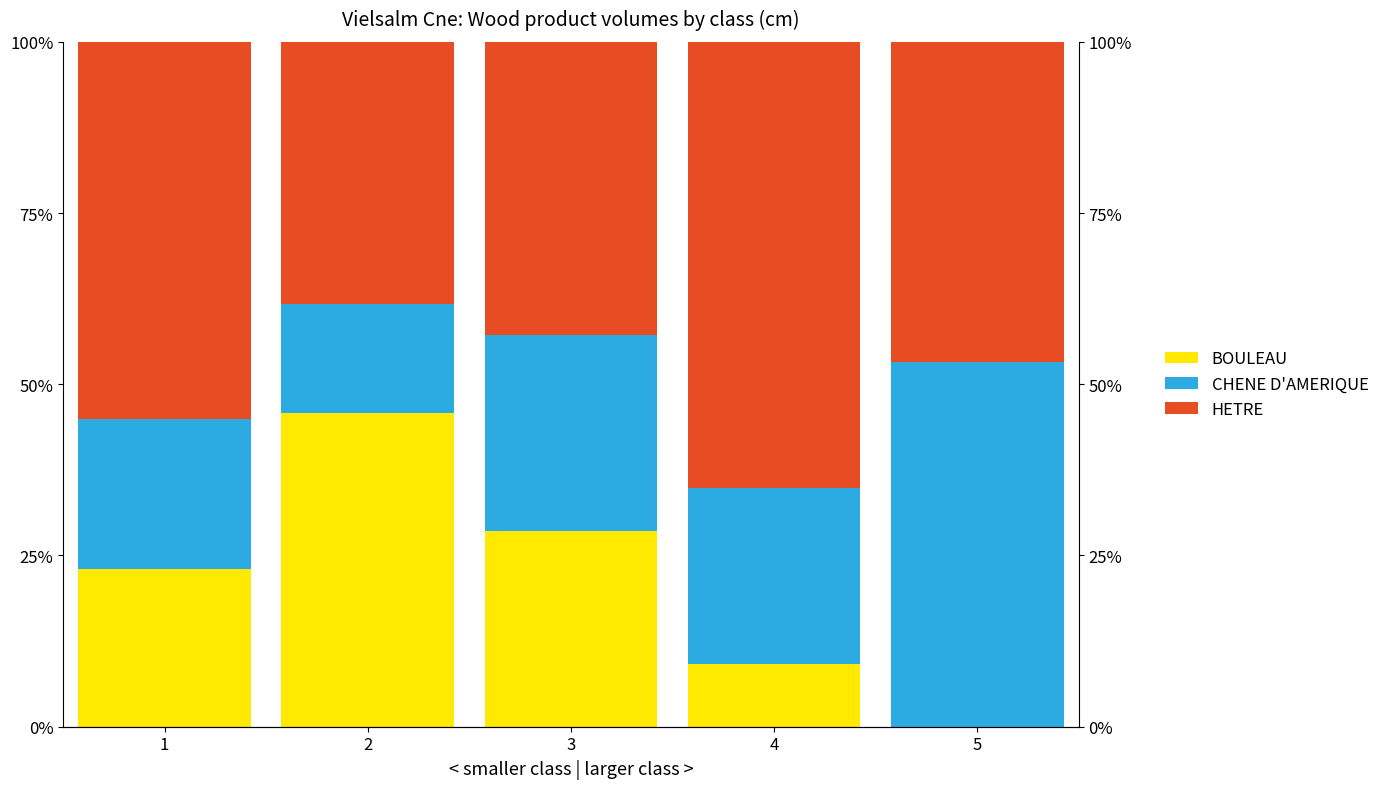

At which category does the chart reach its peak across all series?

4